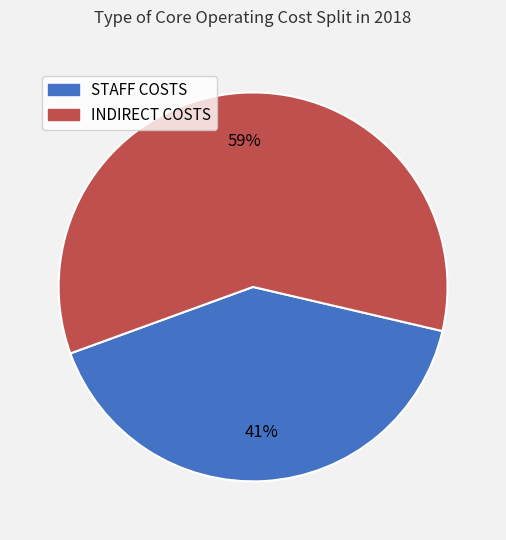

Which category has the biggest portion of the pie?

INDIRECT COSTS